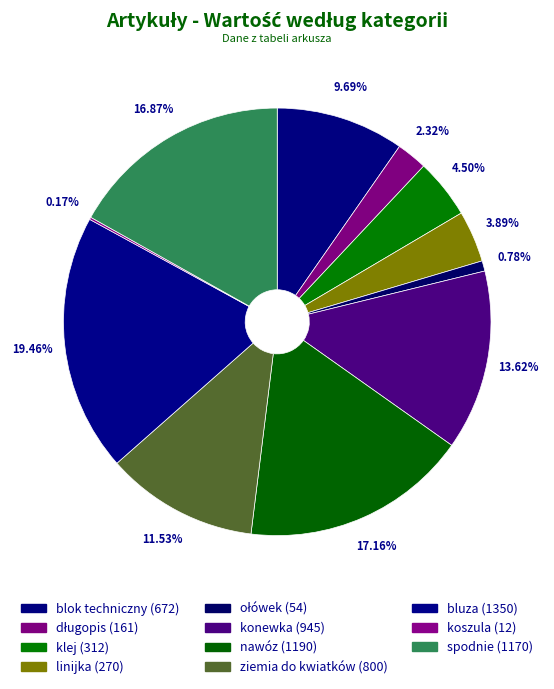

To the nearest percent, what percentage of the pie is spodnie?

17%